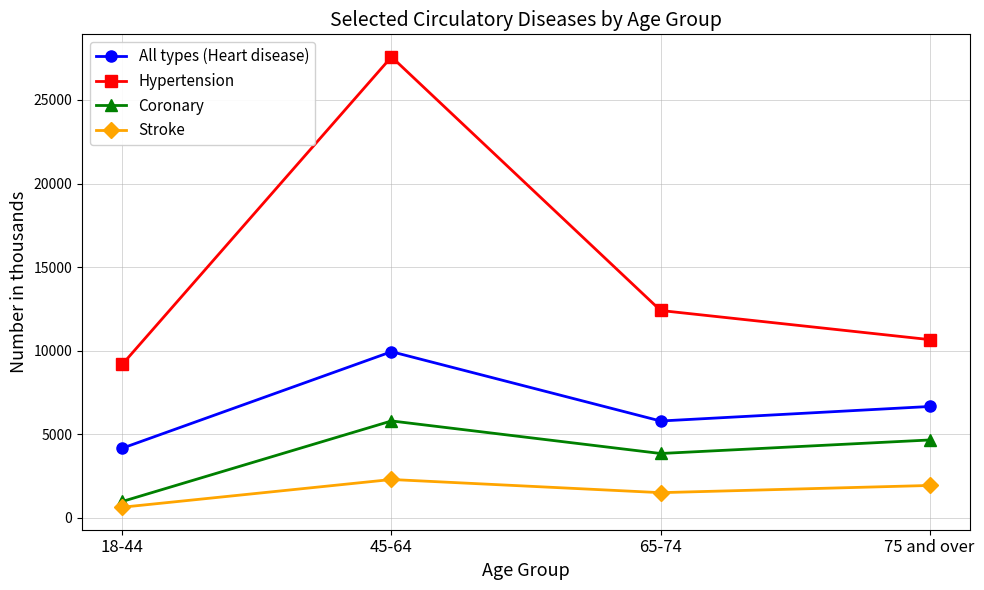

The Hypertension series shows 19196 at 45-64. True or false?

False